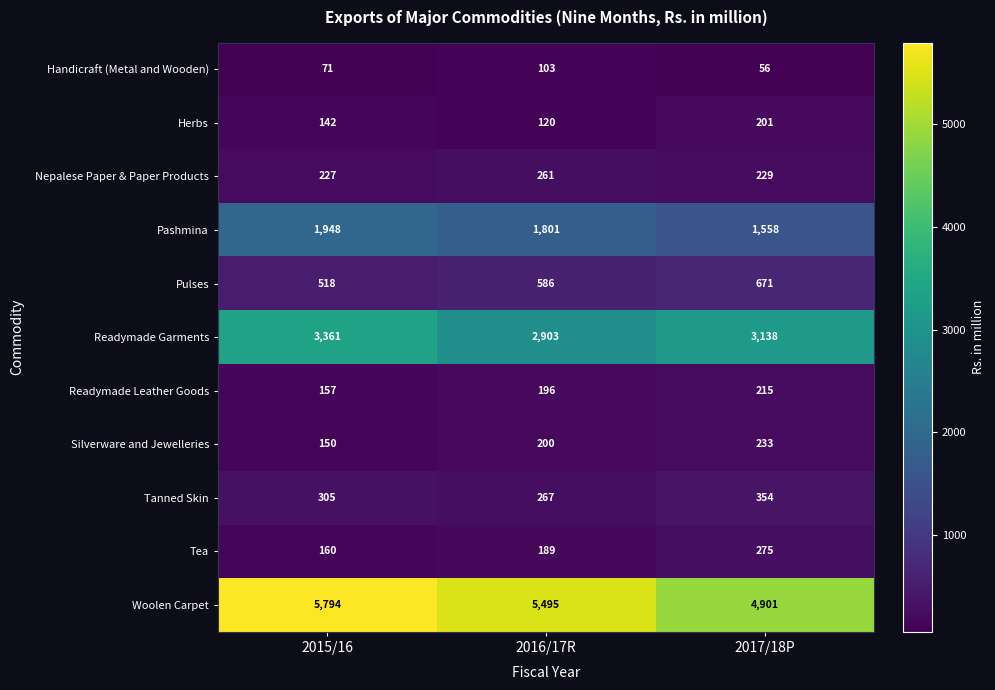

What is the maximum value shown in the chart?

5794